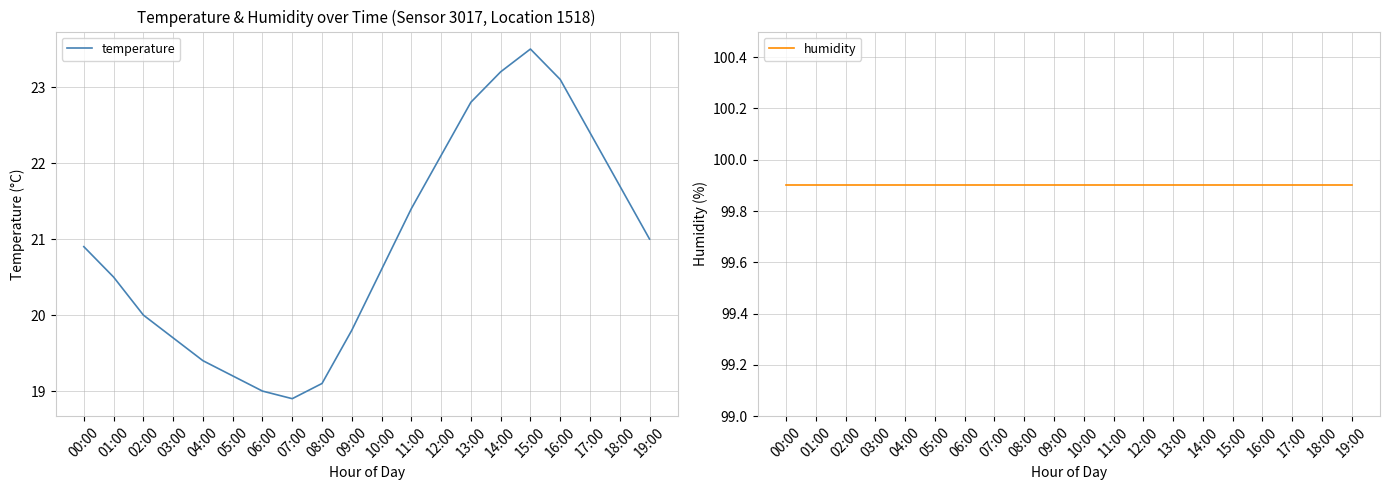

Reading left to right, transcribe all the data shown in this chart.

temperature: 00:00=20.9	01:00=20.5	02:00=20.0	03:00=19.7	04:00=19.4	05:00=19.2	06:00=19.0	07:00=18.9	08:00=19.1	09:00=19.8	10:00=20.6	11:00=21.4	12:00=22.1	13:00=22.8	14:00=23.2	15:00=23.5	16:00=23.1	17:00=22.4	18:00=21.7	19:00=21.0
humidity: 00:00=99.9	01:00=99.9	02:00=99.9	03:00=99.9	04:00=99.9	05:00=99.9	06:00=99.9	07:00=99.9	08:00=99.9	09:00=99.9	10:00=99.9	11:00=99.9	12:00=99.9	13:00=99.9	14:00=99.9	15:00=99.9	16:00=99.9	17:00=99.9	18:00=99.9	19:00=99.9